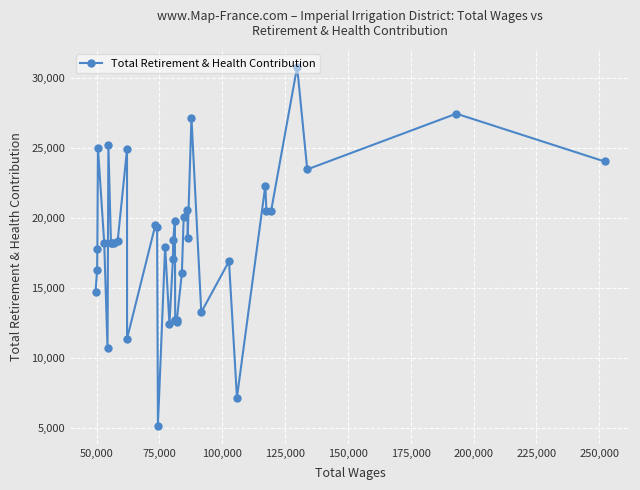

What is the difference between the maximum and second lowest values?

23572